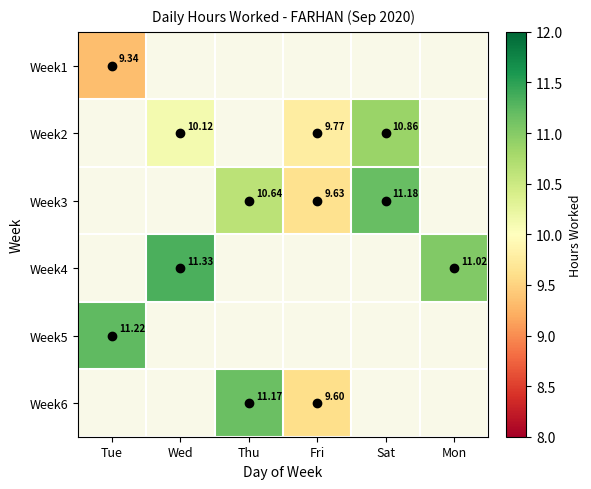

Is the value of Week6 at Fri greater than the value of Week1 at Wed?

No